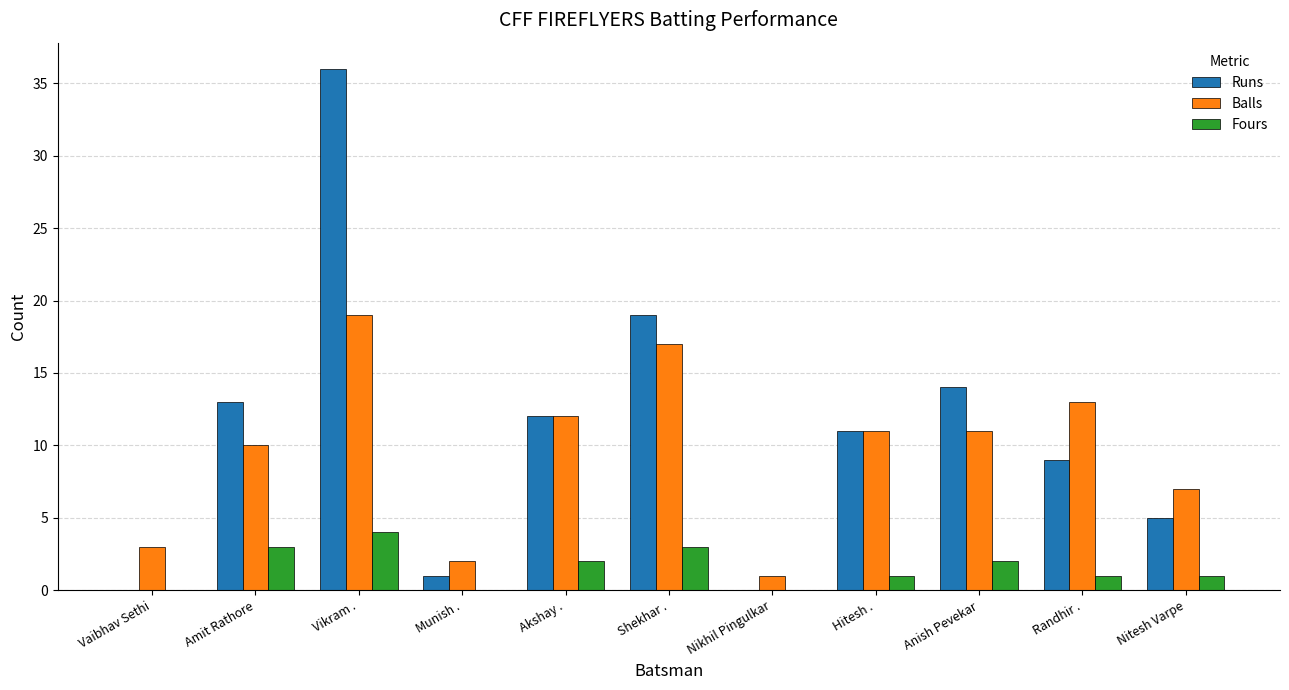

What are all the series names shown in the legend?

Runs, Balls, Fours